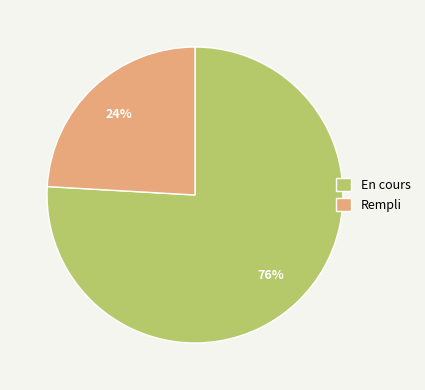

Does En cours represent more than half of the total?

Yes